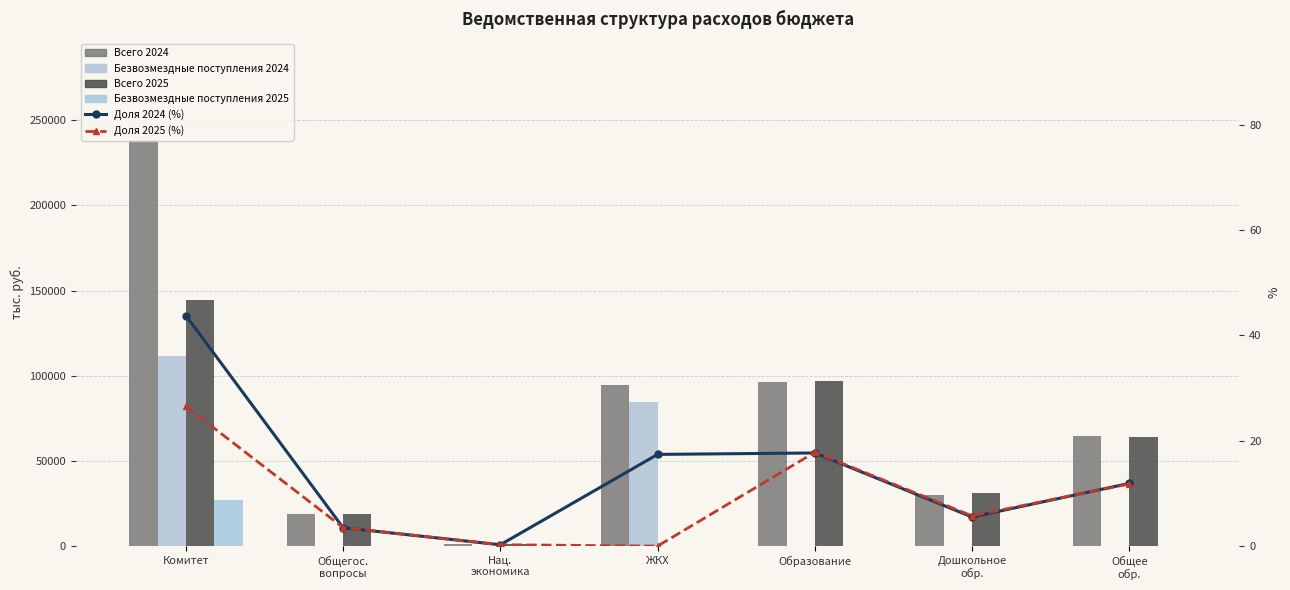

Which has a higher value, Дошкольное
обр. or ЖКХ?

ЖКХ